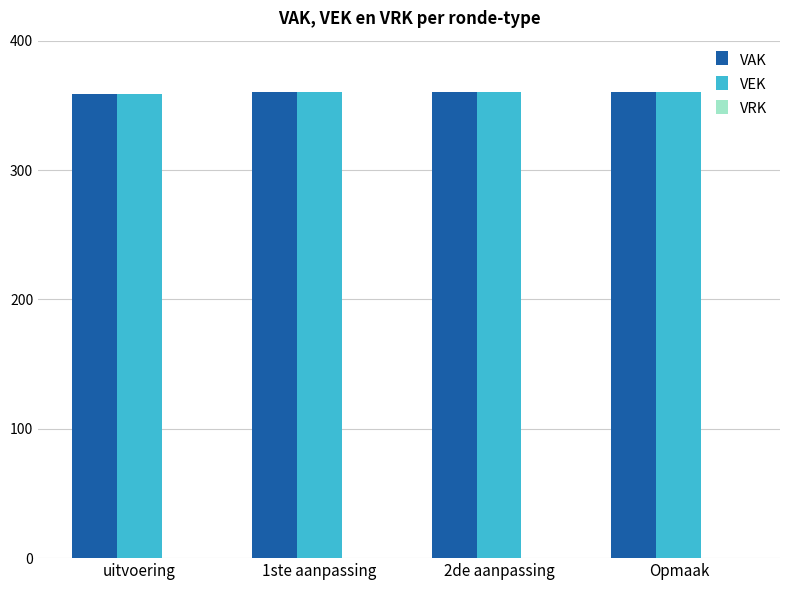

What is the difference between the maximum and minimum values in the VEK series?

1